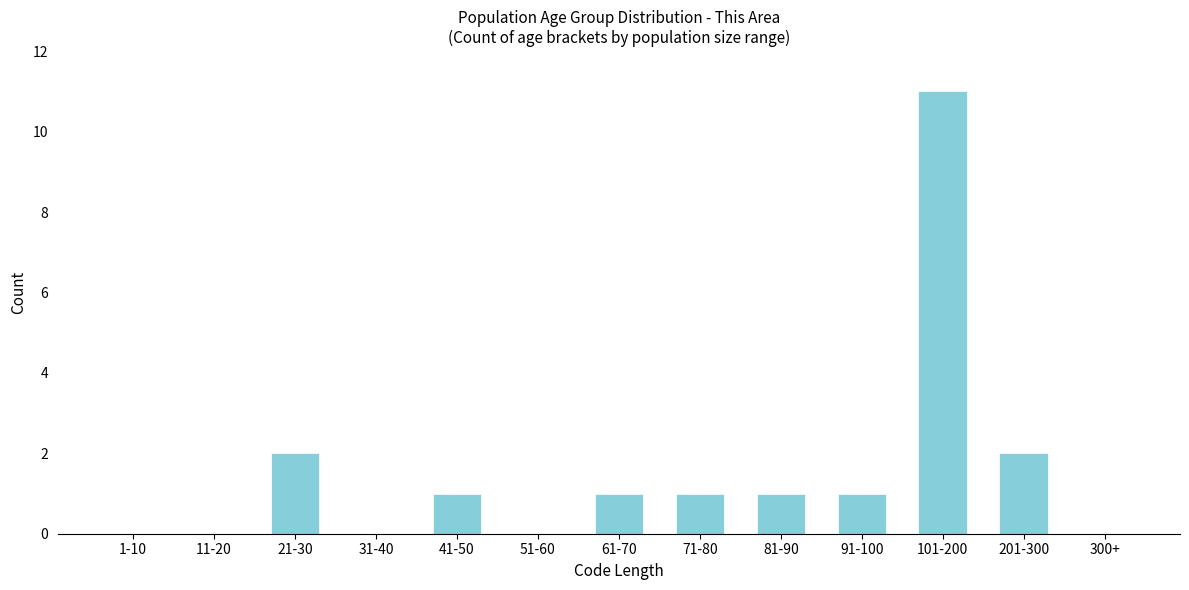

Reading right to left, extract all data points from this chart.

300+=0	201-300=2	101-200=11	91-100=1	81-90=1	71-80=1	61-70=1	51-60=0	41-50=1	31-40=0	21-30=2	11-20=0	1-10=0